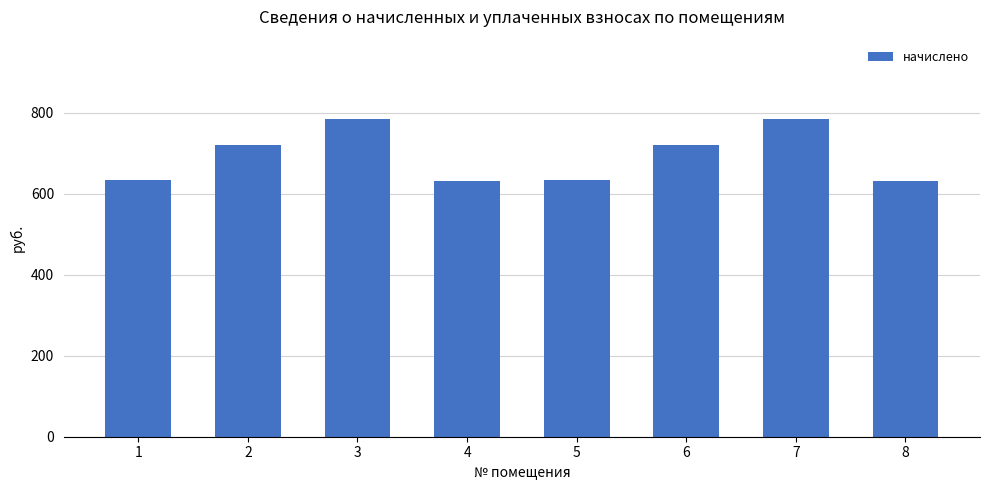

What is the average value?

691.7